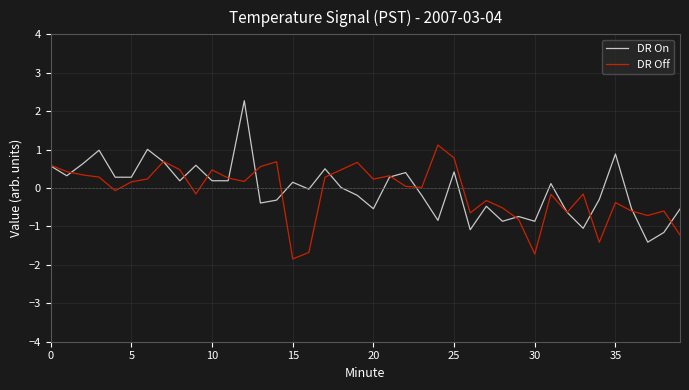

List the series in order of their peak value, highest first.

DR On, DR Off